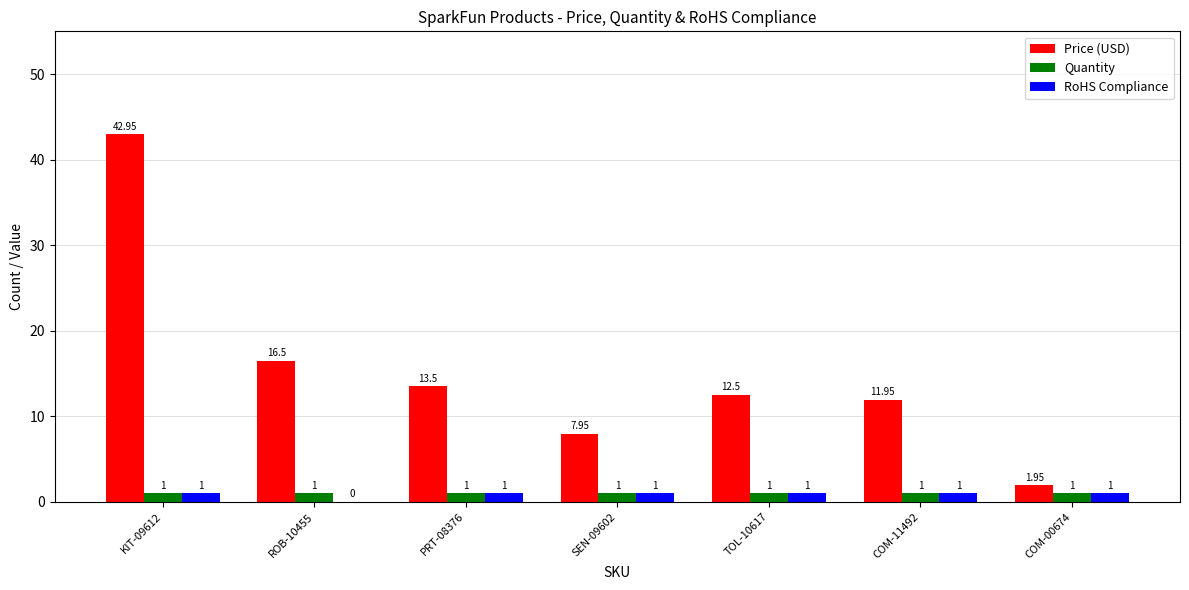

What is the greatest value displayed?

43.0